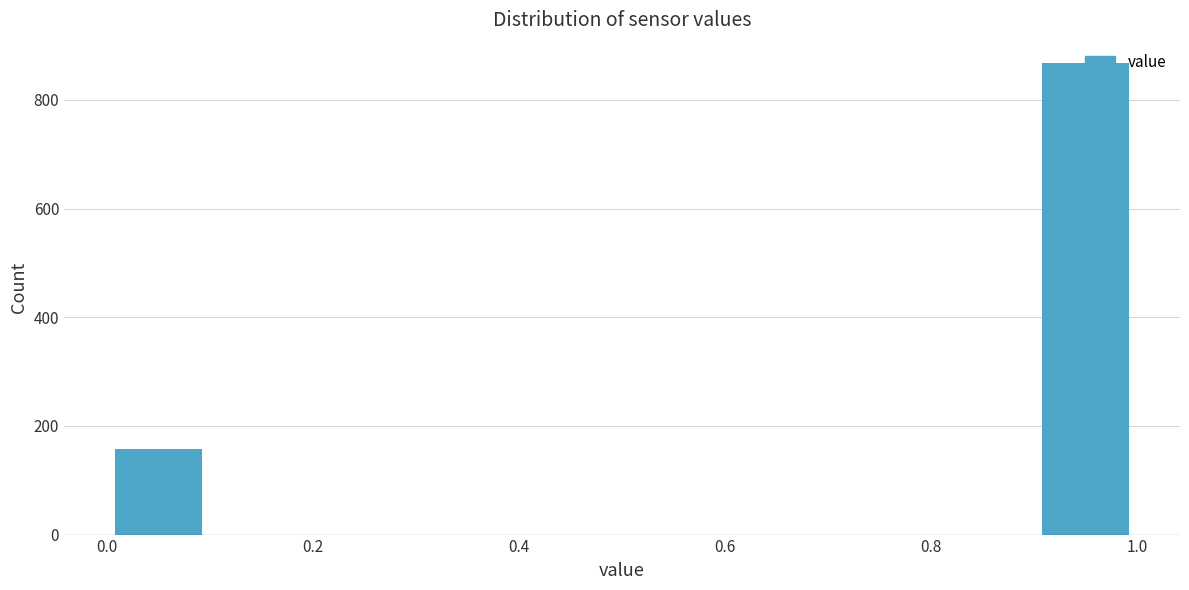

Reading left to right, list every bar in this chart as the range it spans on the x-axis followed by its height. The values are not printed on the chart, so give them approximately, as read against the axis.

0.0 to 0.1: 160
0.1 to 0.2: 0
0.2 to 0.3: 0
0.3 to 0.4: 0
0.4 to 0.5: 0
0.5 to 0.6: 0
0.6 to 0.7: 0
0.7 to 0.8: 0
0.8 to 0.9: 0
0.9 to 1.0: 860